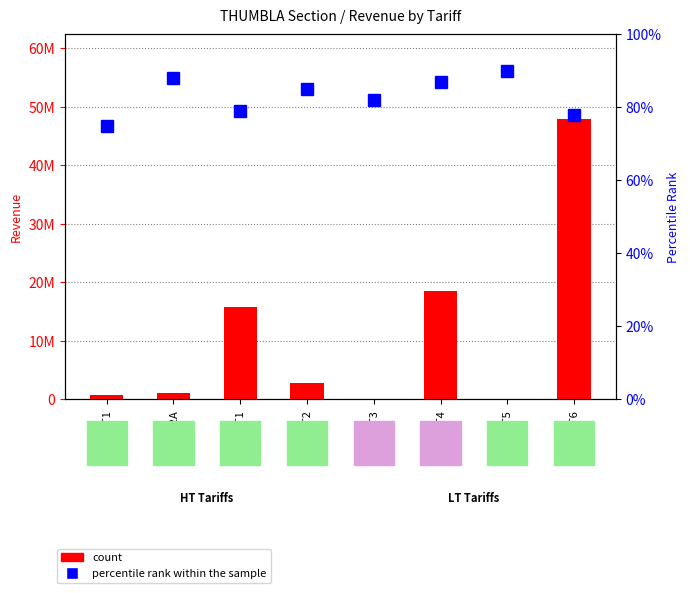

Which series has the largest total across all categories?

count